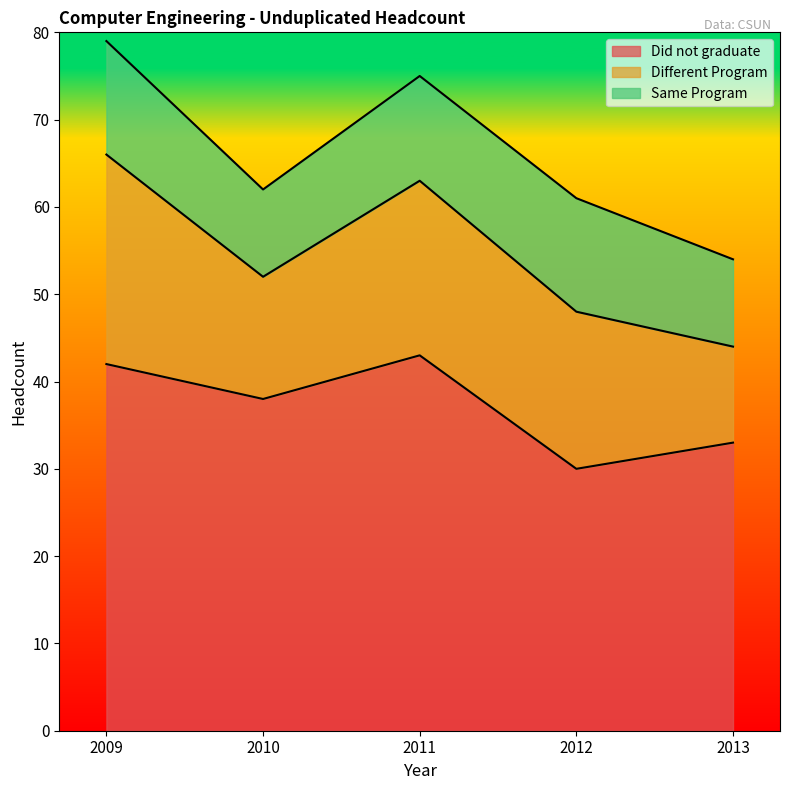

What is the sum of the Did not graduate values at 2009 and 2013?

75